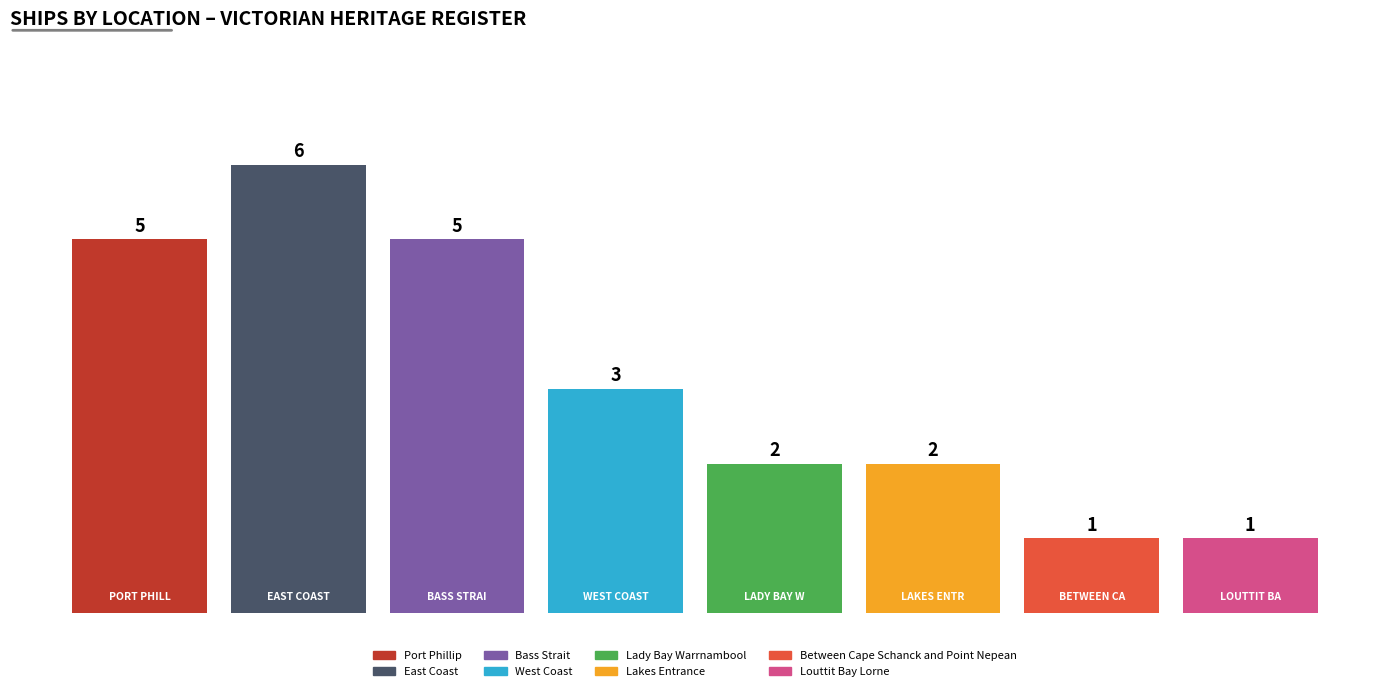

What is the minimum value for Port Phillip?

5